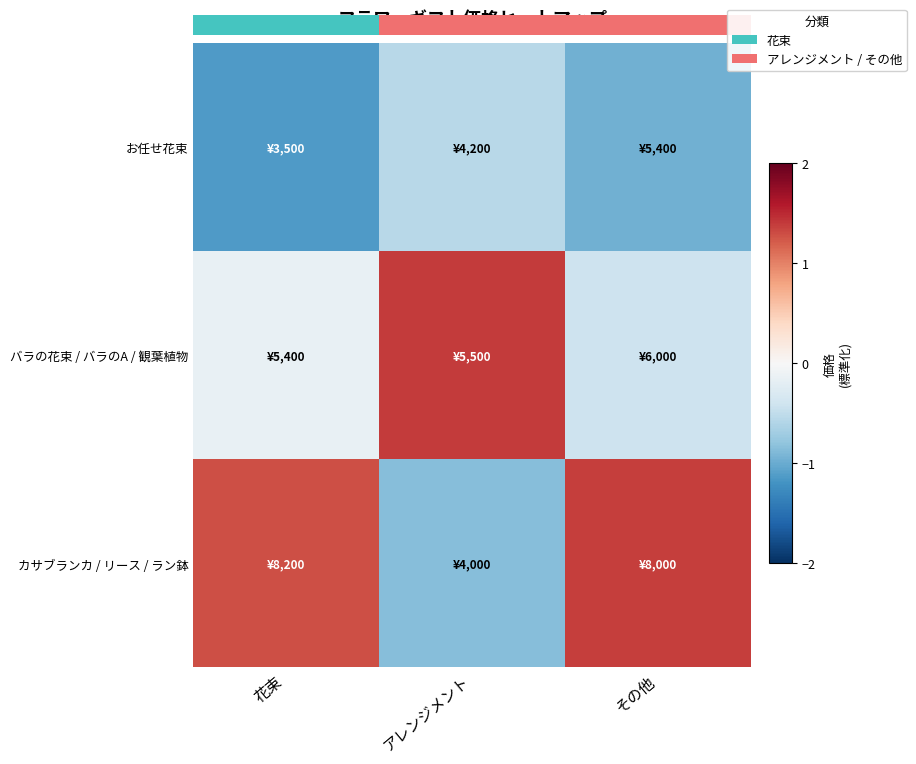

What is the difference between the バラの花束 / バラのA / 観葉植物 values at その他 and 花束?

0.3